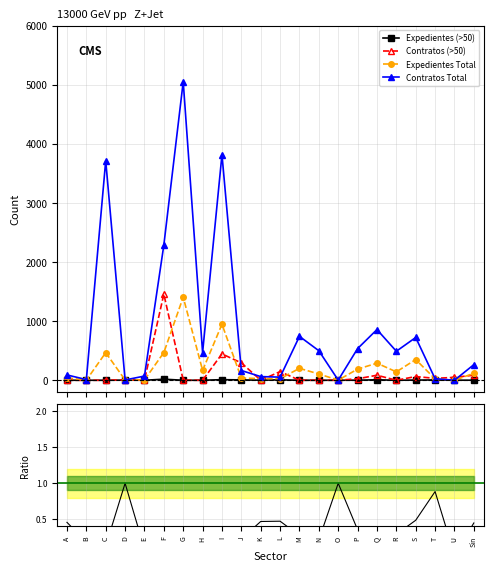

What is the label of the 7th point from the left?

G